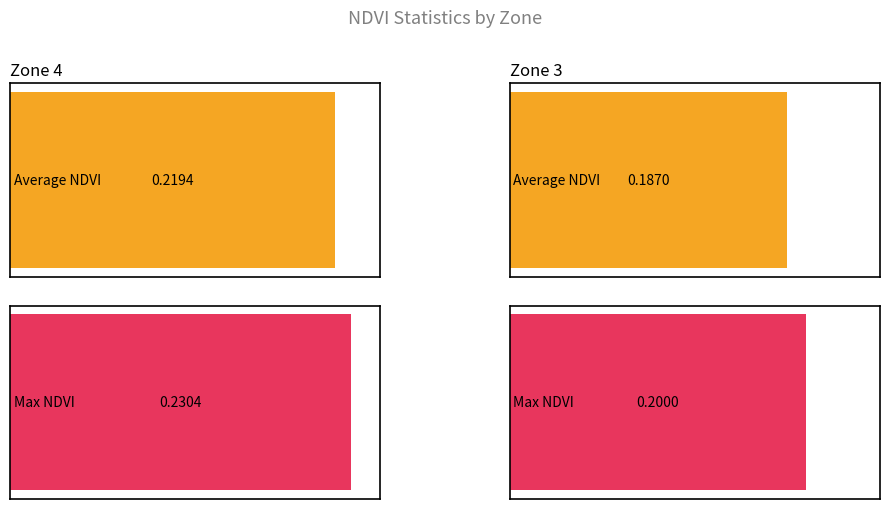

How many Max NDVI values are between 0 and 1?

2